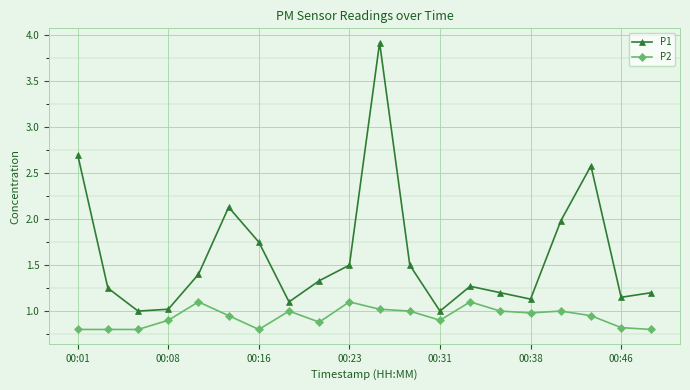

What is the difference between the maximum and minimum values in the P1 series?

2.9